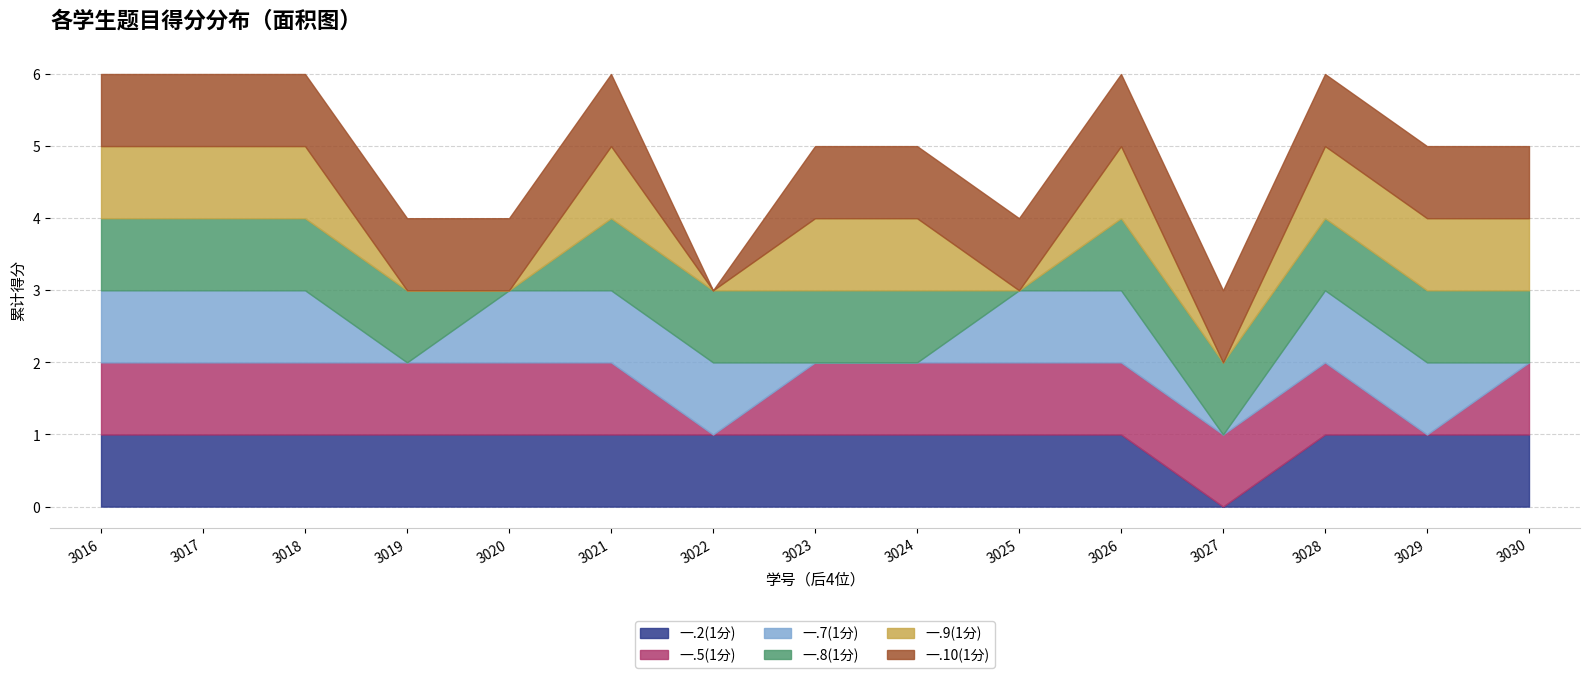

Where do 一.7(1分) and 一.8(1分) first cross each other?

2022133019 and 2022133020